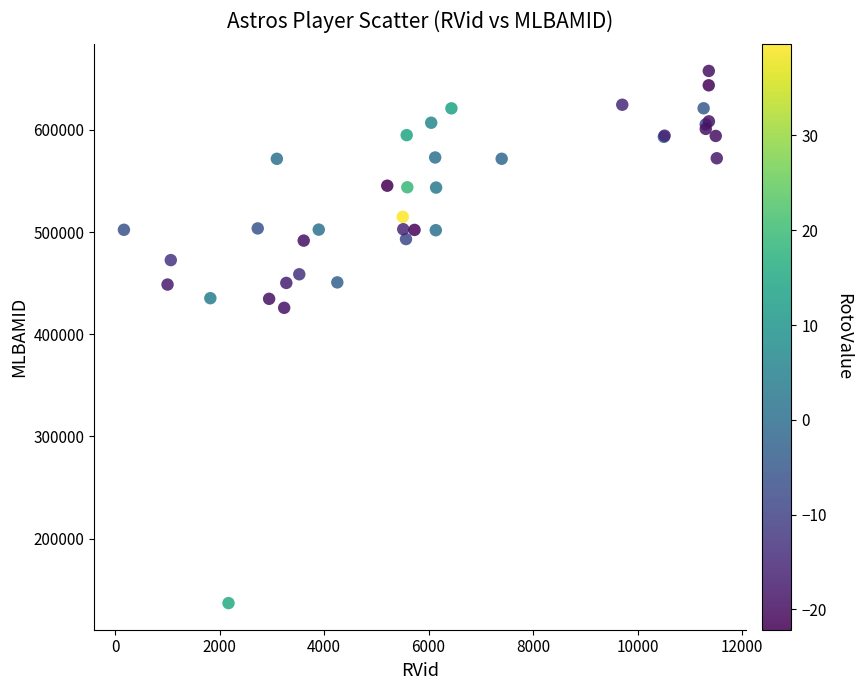

What Y value in the scatter plot is closest to 397270?

425840